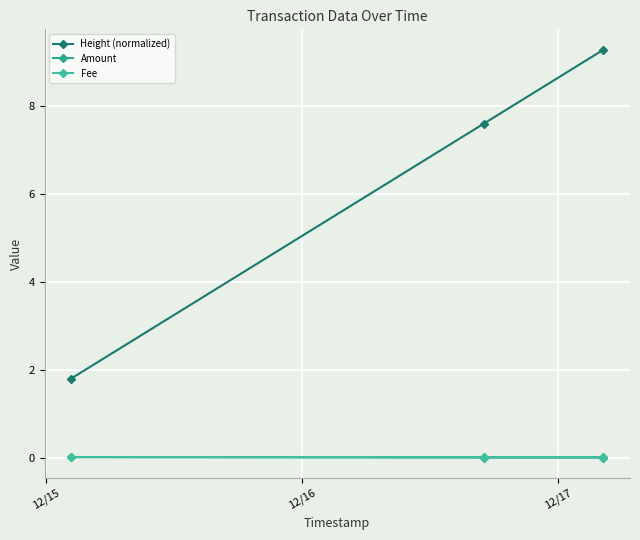

How many values in the Height (normalized) series are below 7?

1